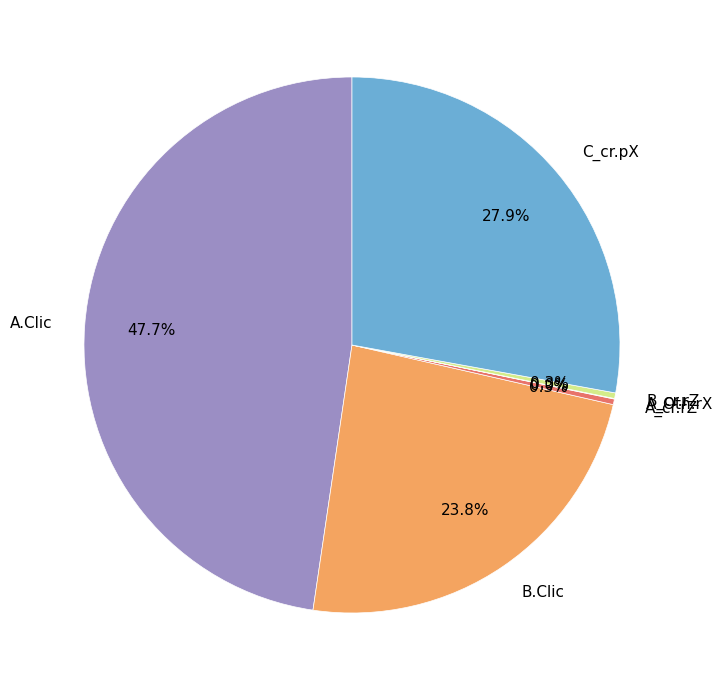

What percentage is NOT represented by B.Clic?

76.2%